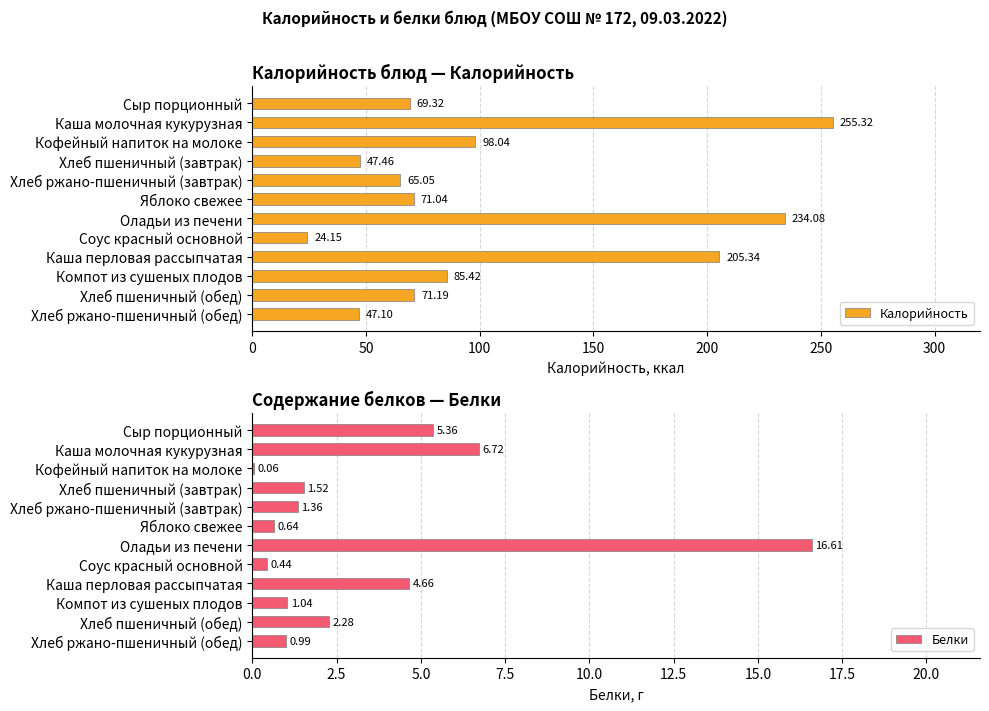

What is the difference between the Калорийность values at Оладьи из печени and Каша молочная кукурузная?

21.2